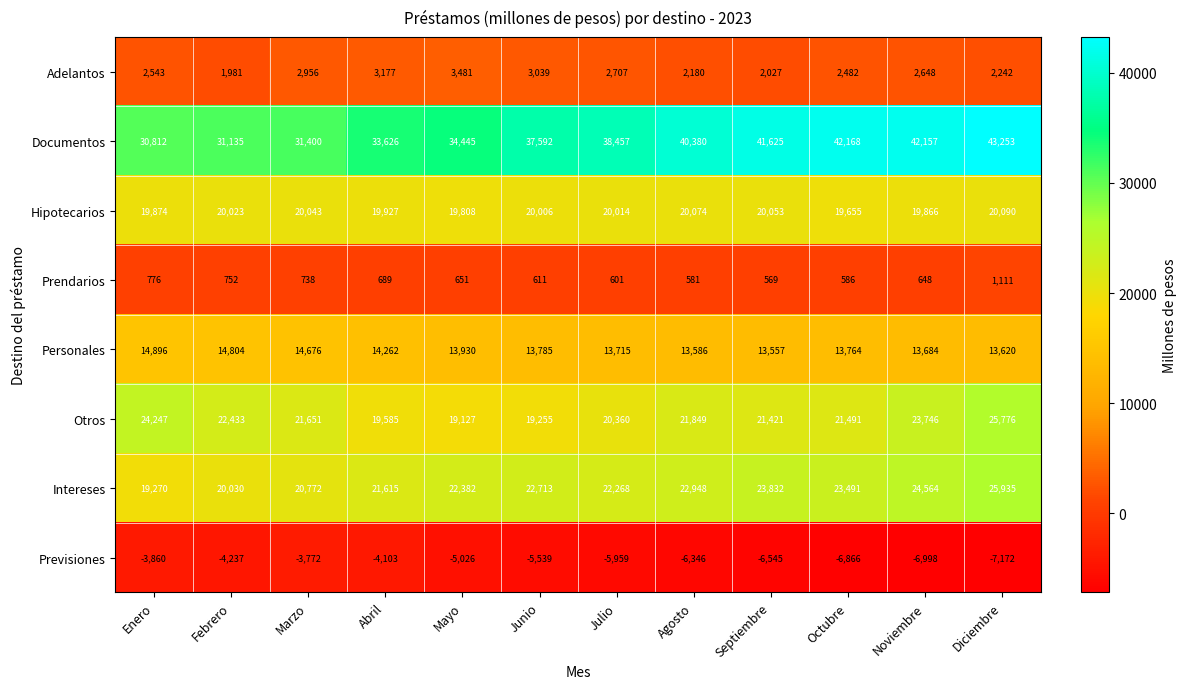

Which series changed the most between Octubre and Diciembre?

Otros